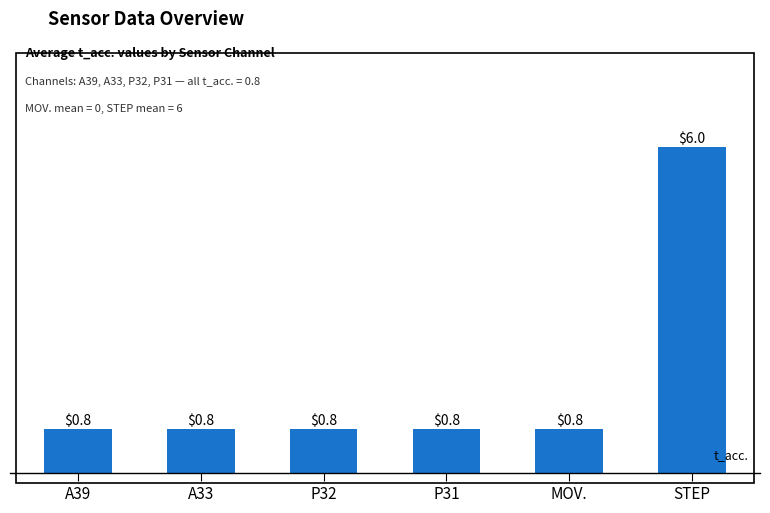

What is the value of the 1st bar from the left?

0.8